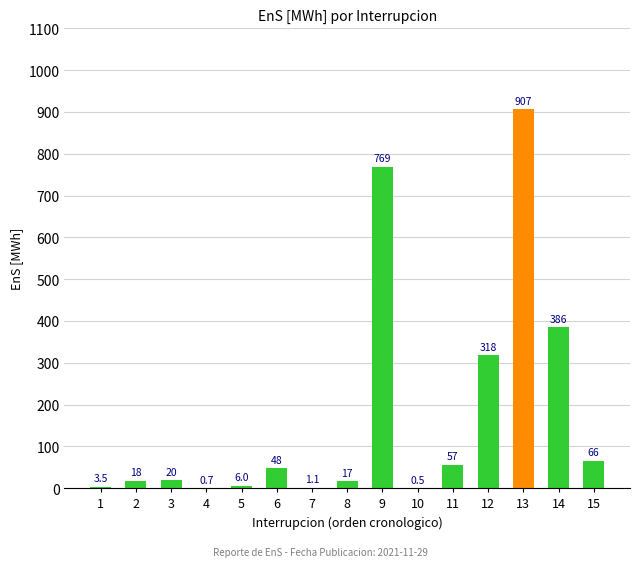

How many values exceed 19?

8